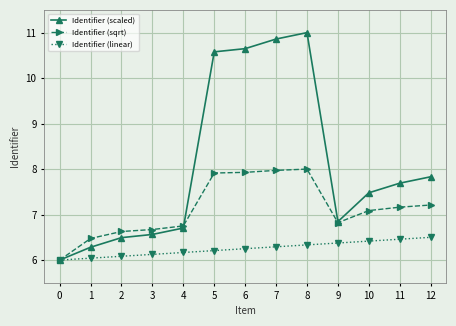

List the series in order of their peak value, highest first.

Identifier (scaled), Identifier (sqrt), Identifier (linear)